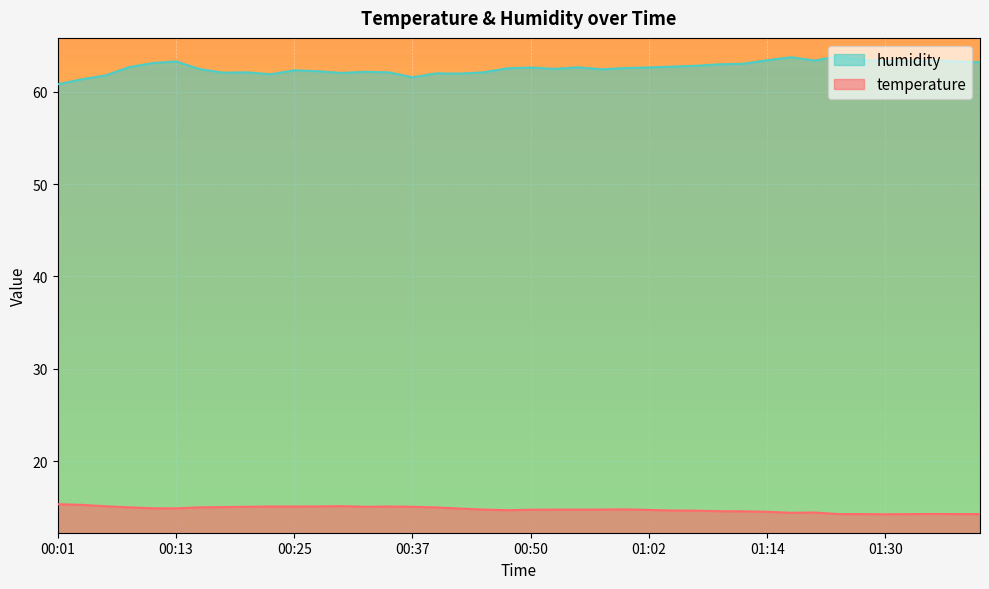

Reading right to left, extract all data points from this chart.

temperature: 14.2	14.2	14.3	14.2	14.2	14.2	14.2	14.4	14.4	14.5	14.6	14.6	14.6	14.6	14.7	14.8	14.7	14.7	14.7	14.7	14.7	14.7	14.8	15.0	15.0	15.1	15.0	15.1	15.1	15.1	15.1	15.0	15.0	15.0	14.9	14.9	15.0	15.1	15.2	15.3
humidity: 63.2	63.3	63.4	63.3	63.3	63.4	63.8	63.4	63.7	63.4	63.0	63.0	62.8	62.7	62.6	62.6	62.4	62.6	62.5	62.6	62.5	62.1	62.0	62.0	61.6	62.1	62.2	62.0	62.2	62.3	61.9	62.1	62.1	62.5	63.3	63.1	62.7	61.8	61.4	60.8